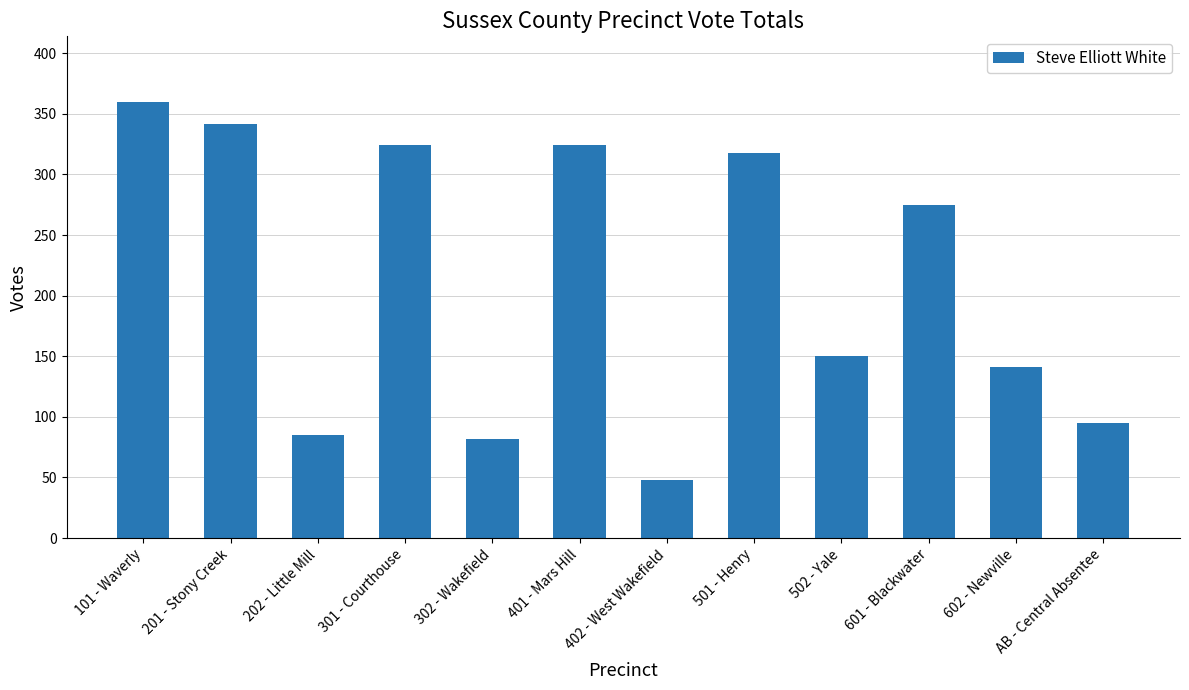

What is the difference between the second highest and second lowest values?

260